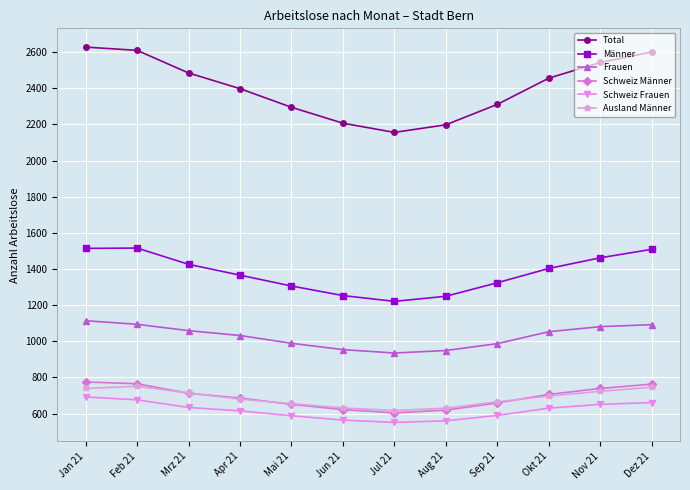

What is the total value across all series at Mrz 21?

7030